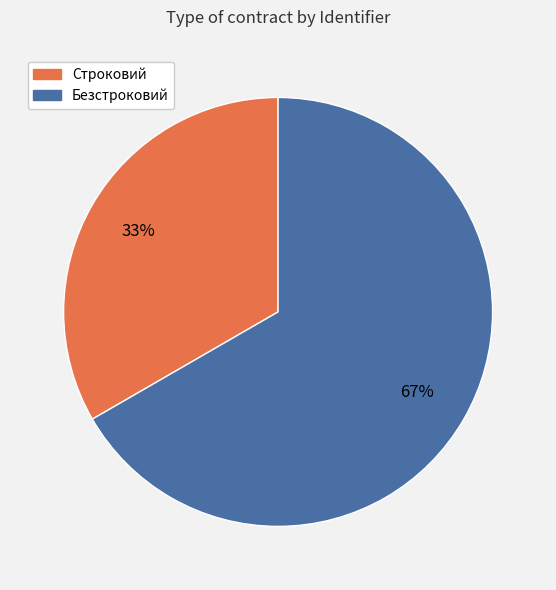

The Безстроковий slice represents 67% of the pie. True or false?

True